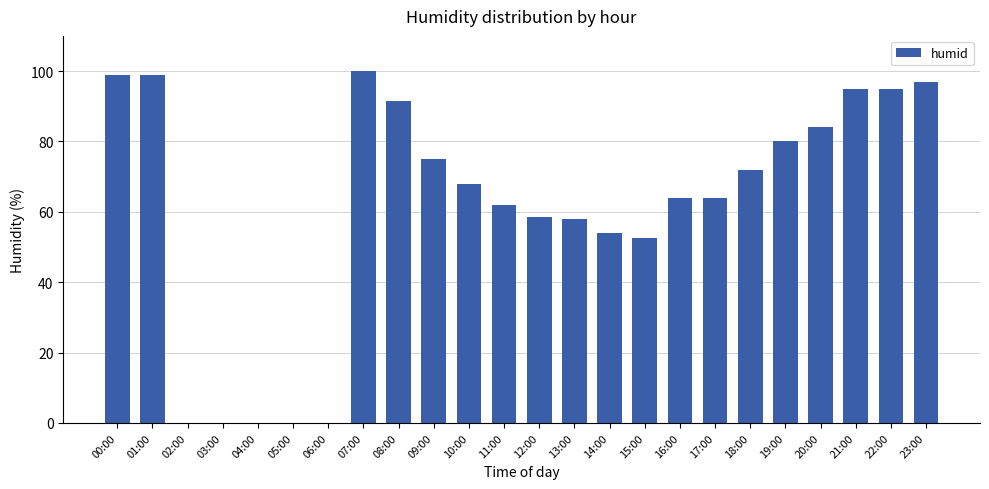

At which label does the data first exceed 68?

00:00